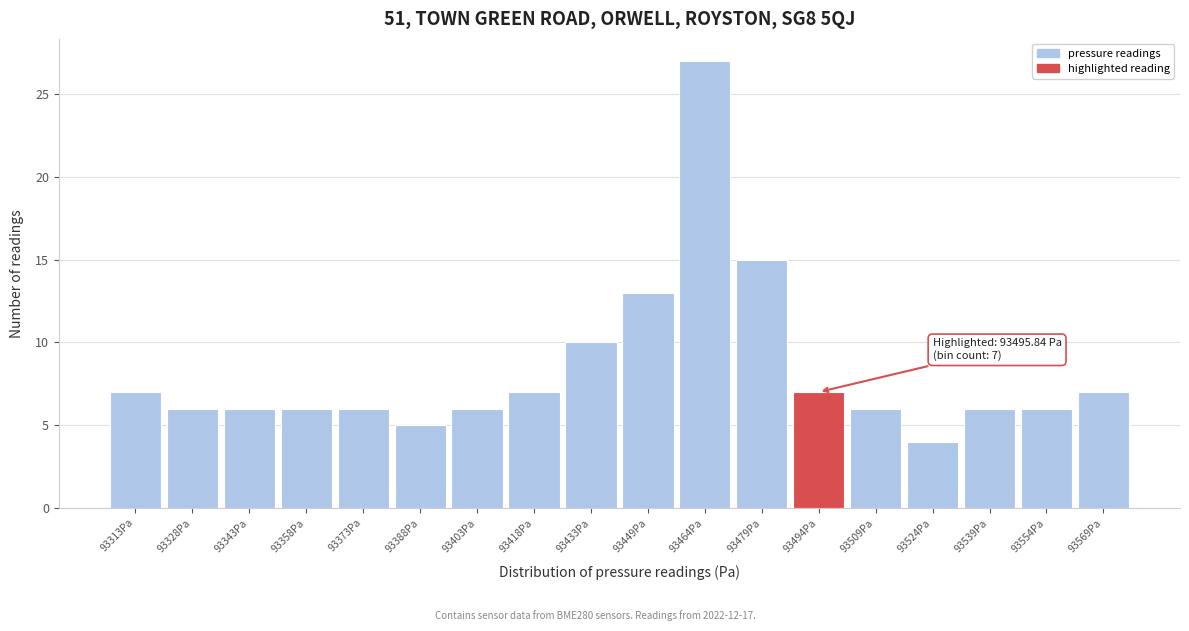

Reading left to right, extract all data points from this chart.

7	6	6	6	6	5	6	7	10	13	27	15	7	6	4	6	6	7